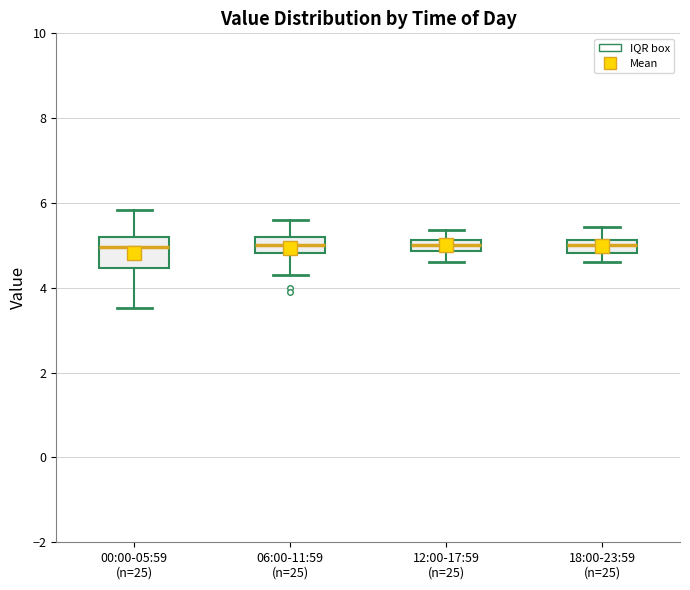

Which box is the tallest, from its lower edge to its upper edge?

00:00-05:59 (n=25)